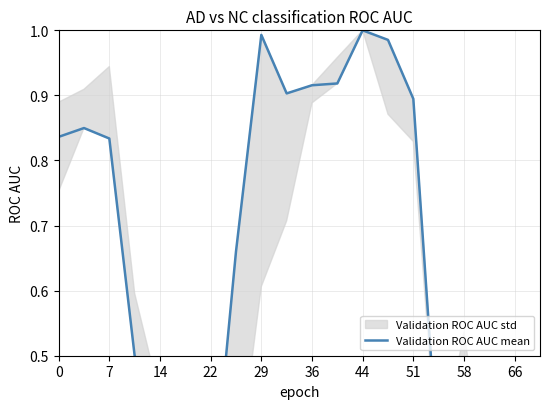

How many lines are shown in the chart?

1